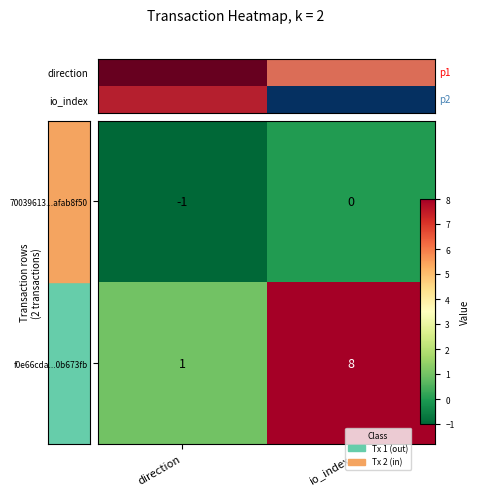

How many distinct data groups are displayed?

2